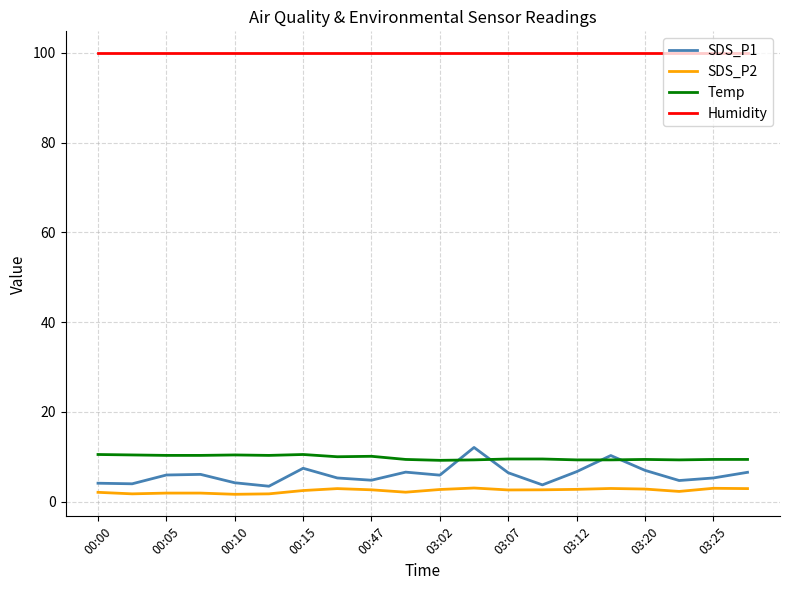

What is the maximum value for SDS_P1?

12.1